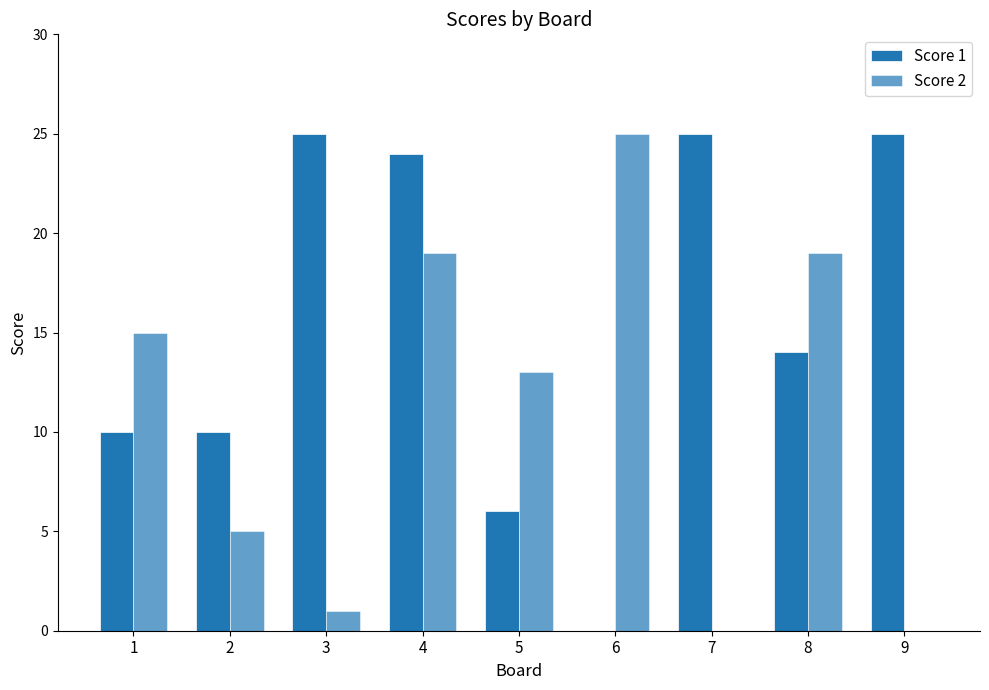

Is it true that Score 1 equals 6 at 5?

True